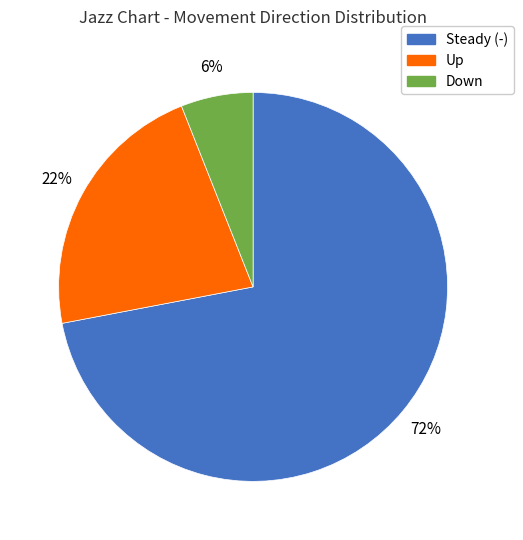

Does any single category account for the majority?

Yes